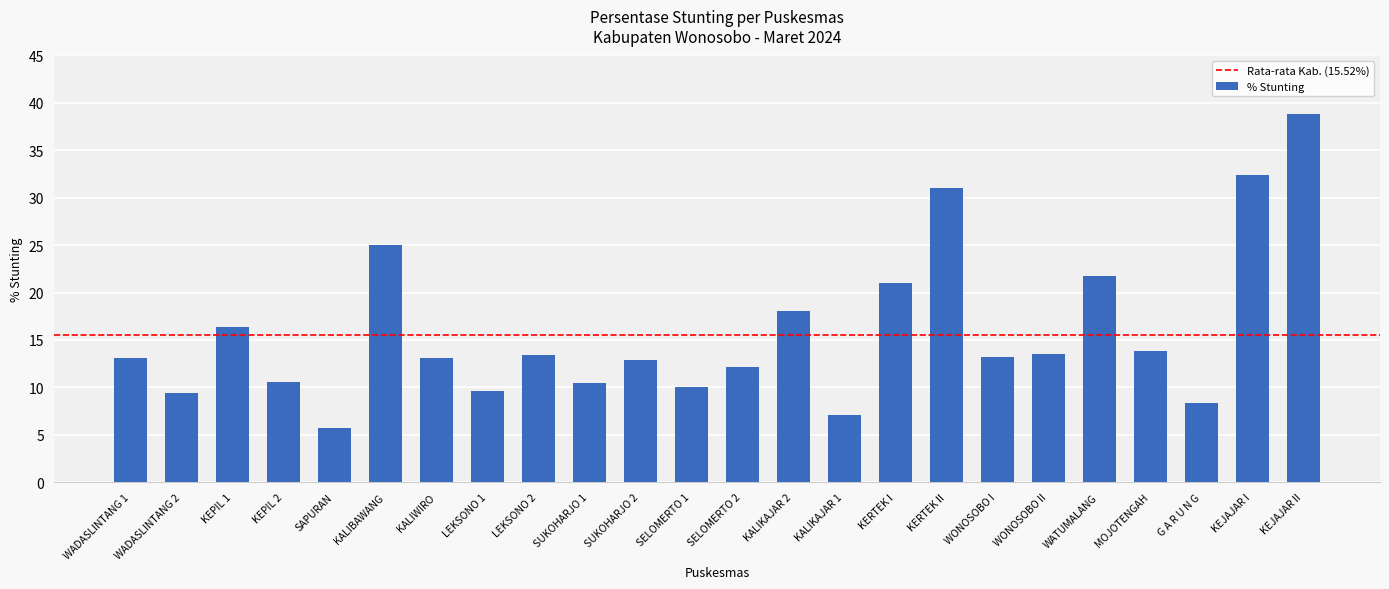

What value does the data have at KEPIL 2?

10.5